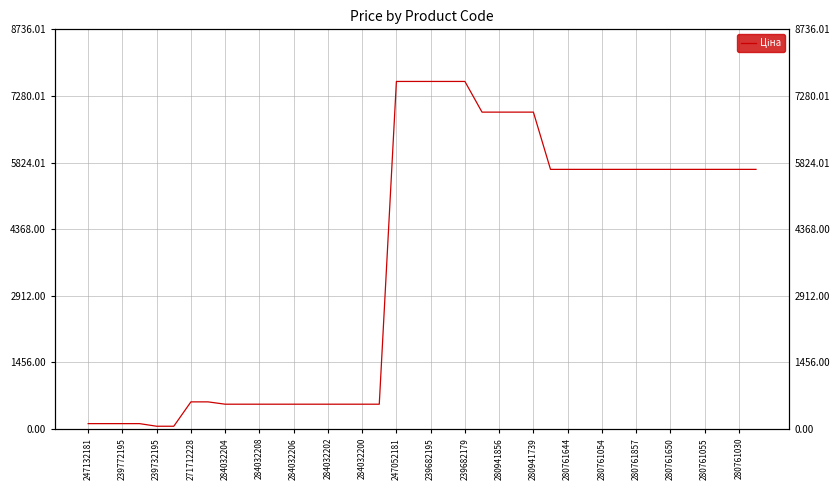

How many lines are shown in the chart?

1